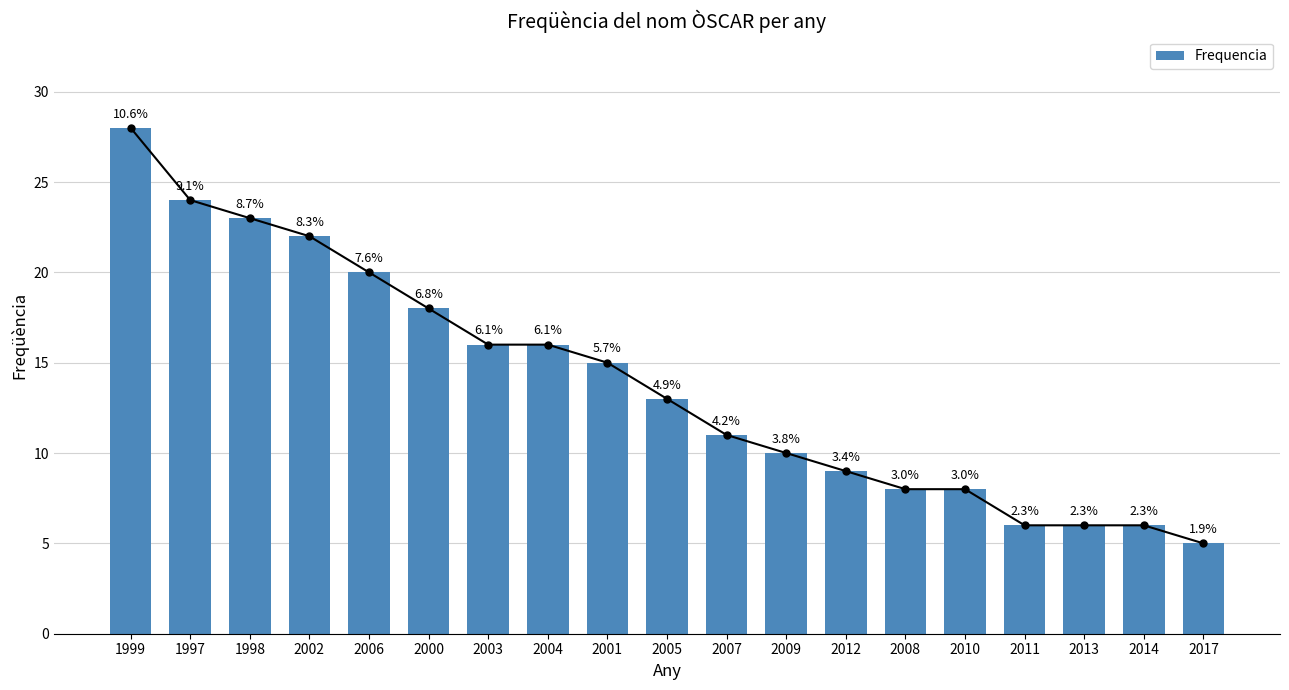

How many data points are less than 13?

9